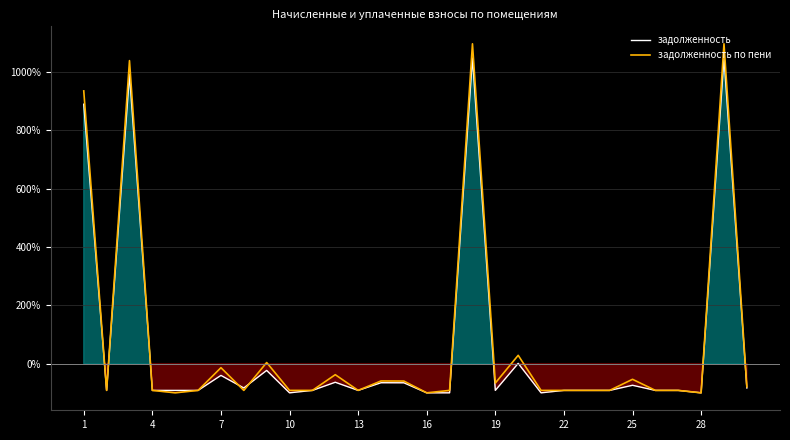

True or false: задолженность and задолженность по пени intersect in this chart.

True